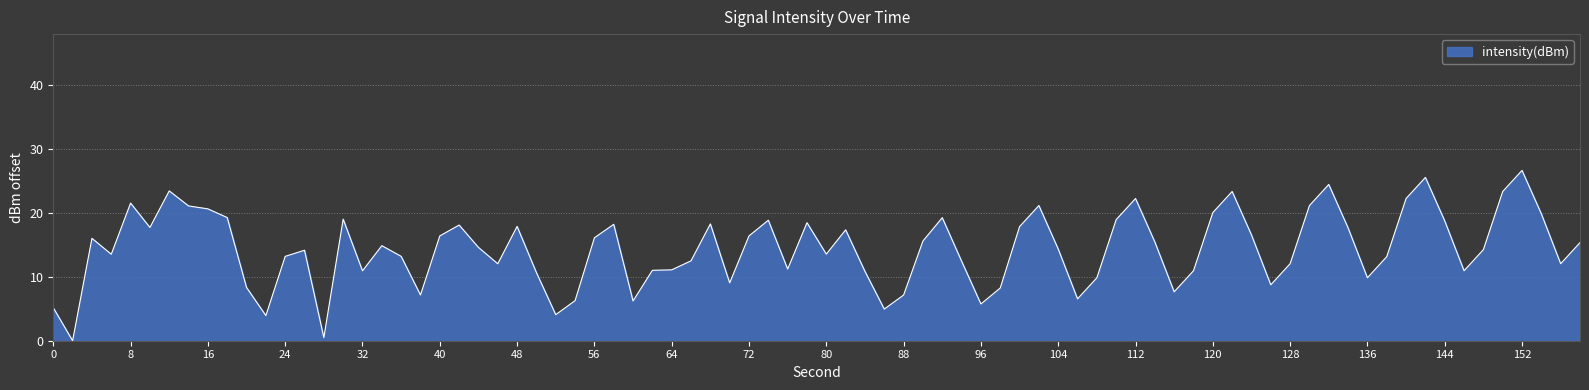

What is the maximum value shown in the chart?

26.7